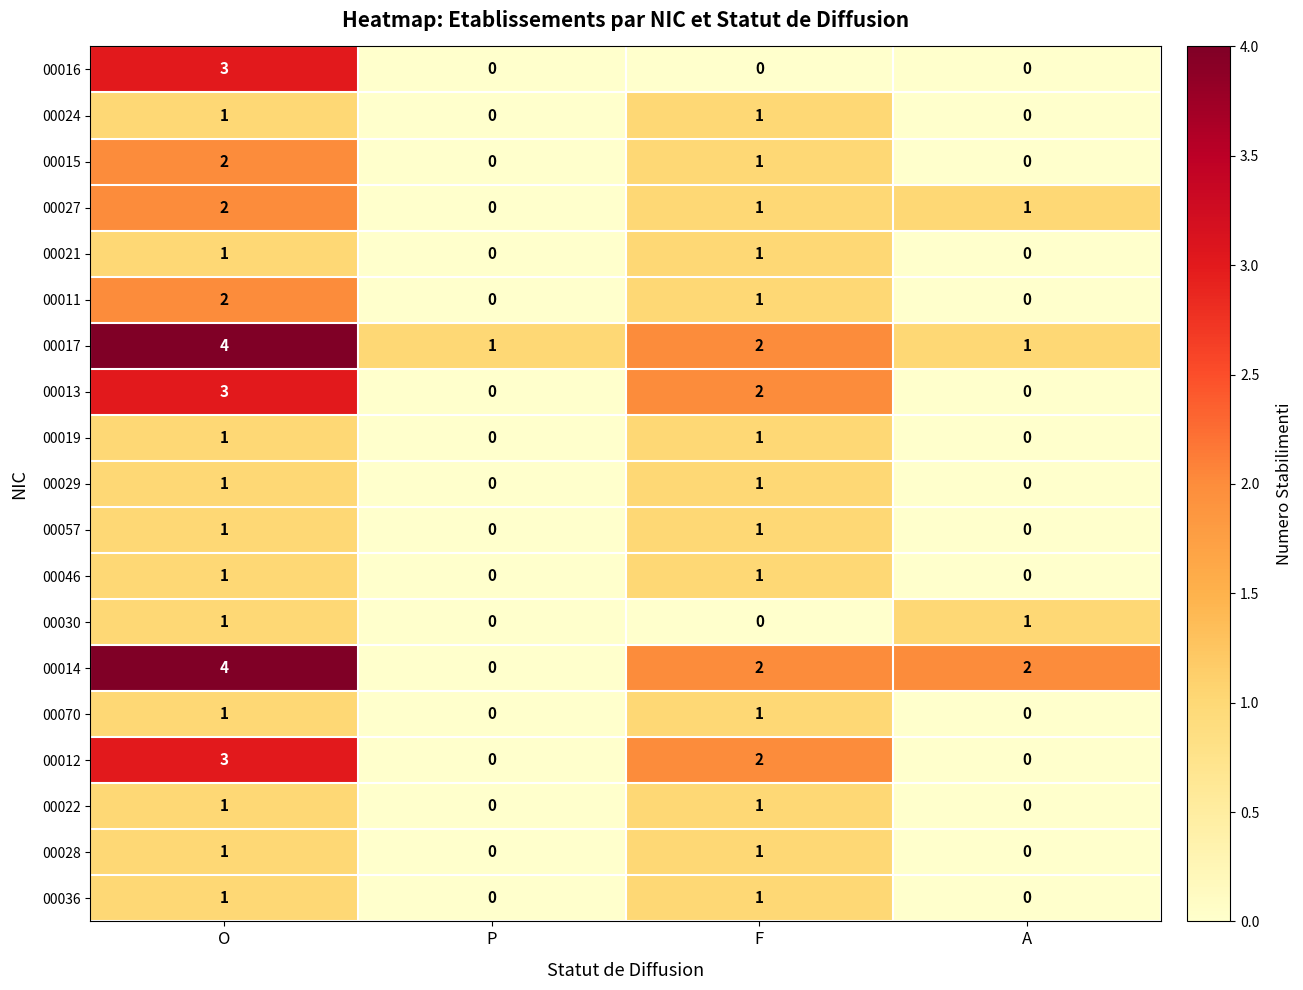

The value of 00057 at P is -1. True or false?

False